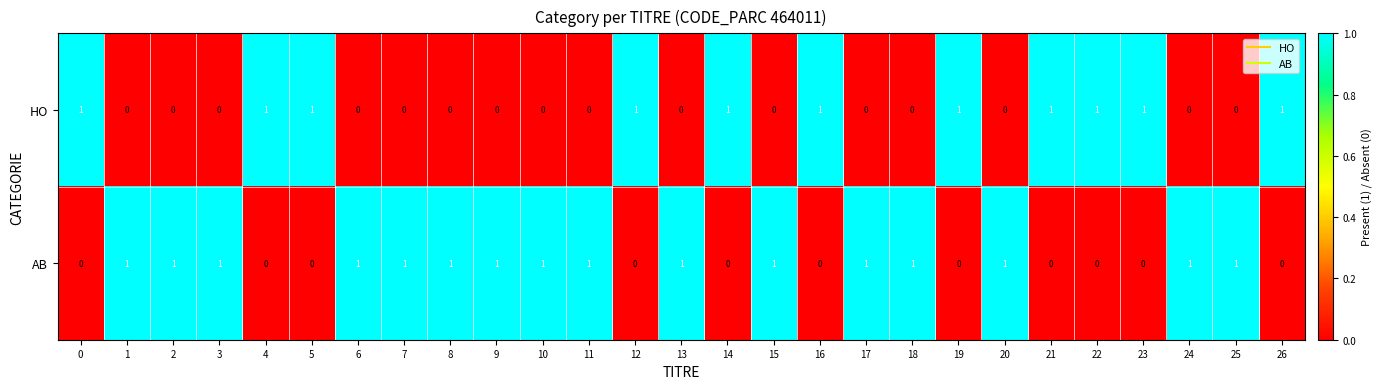

How many data points does each series have?

27